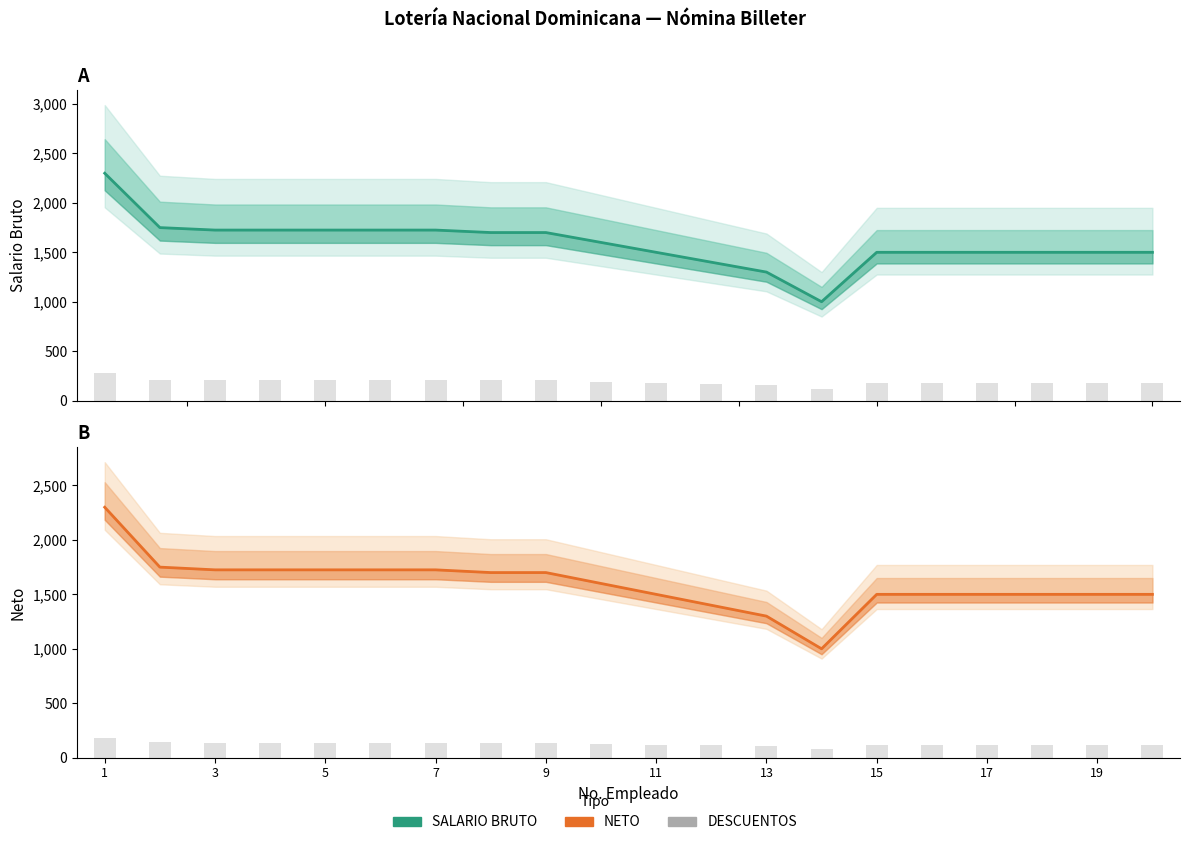

How many categories are shown in the chart?

20